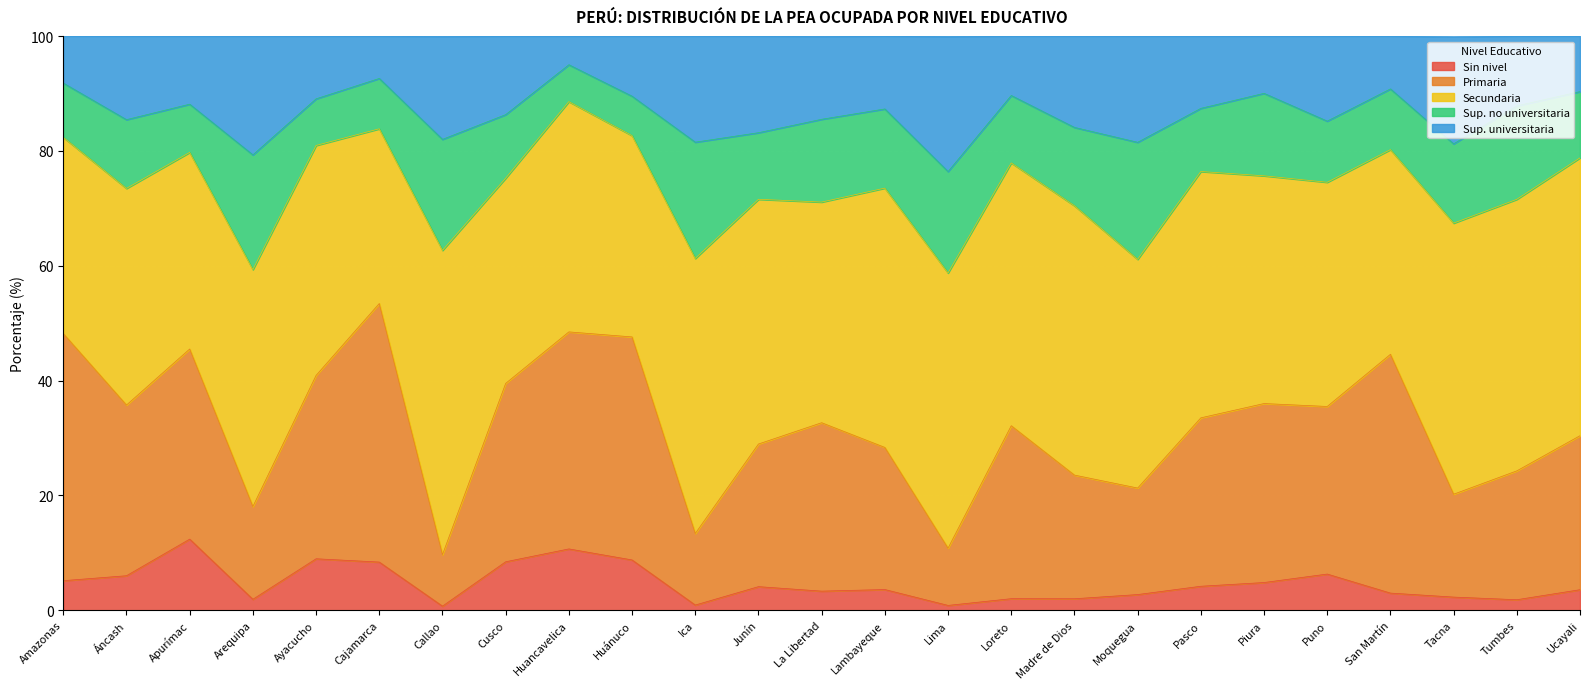

Does the chart display data point markers on the line(s)?

No